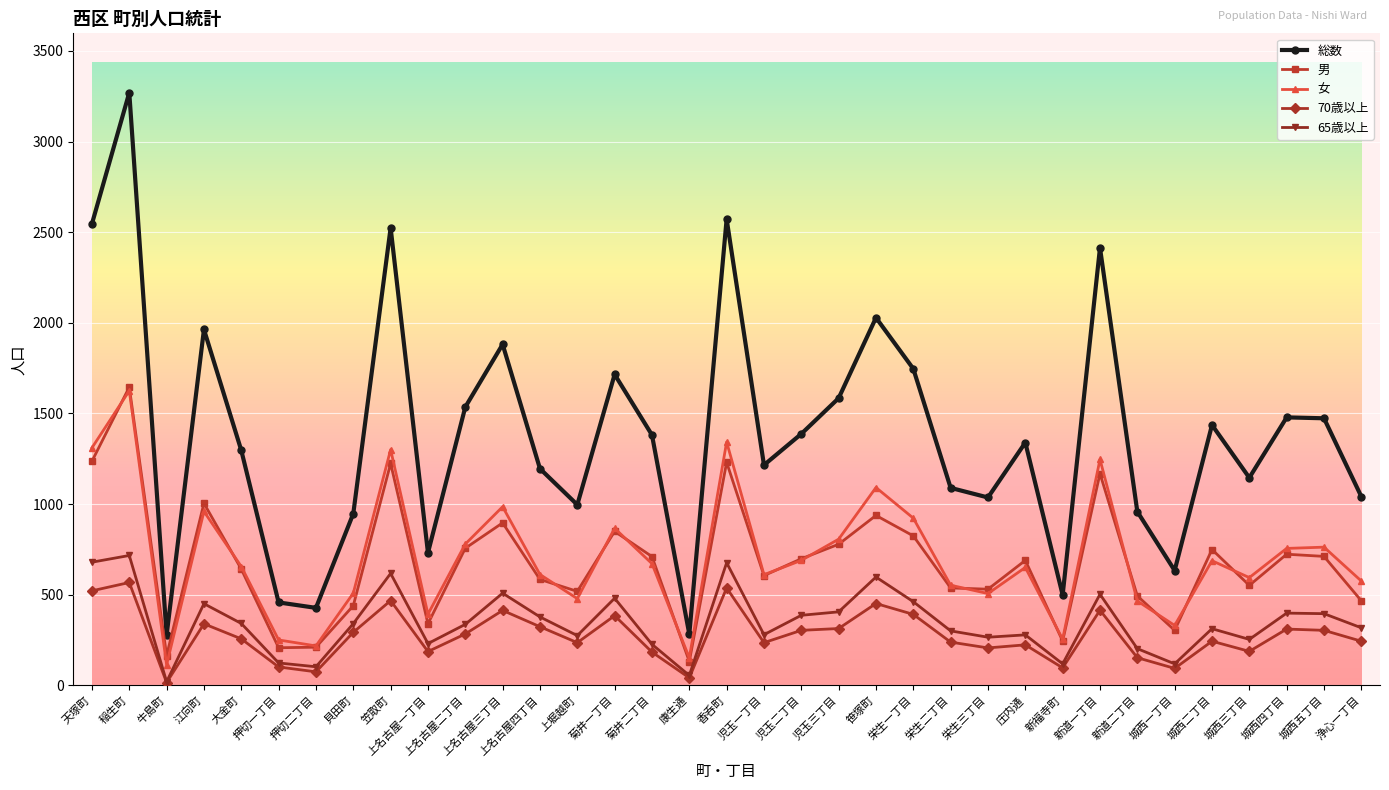

True or false: 70歳以上 has a value of 41 at 康生通.

True